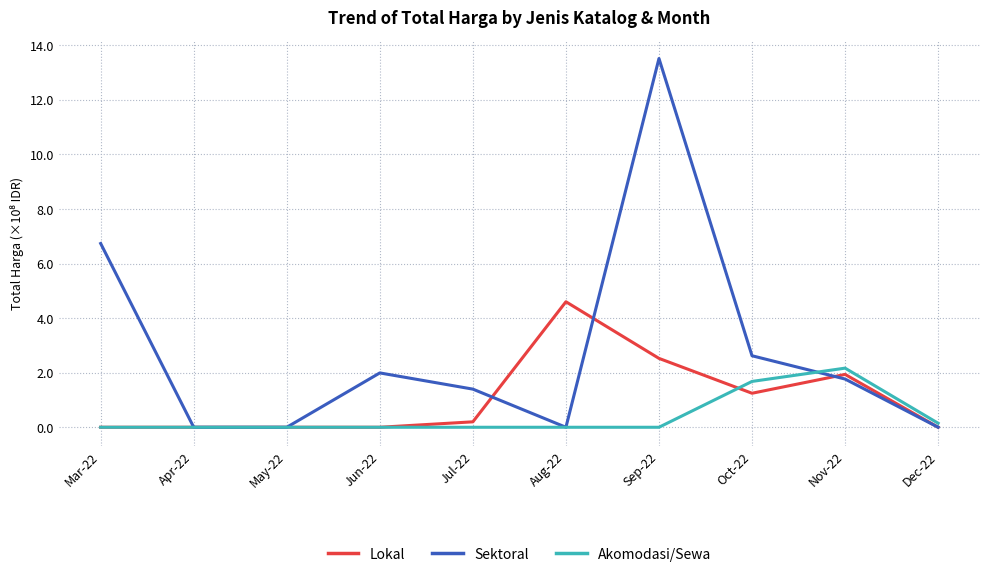

Is this an area chart (filled region under the line)?

No